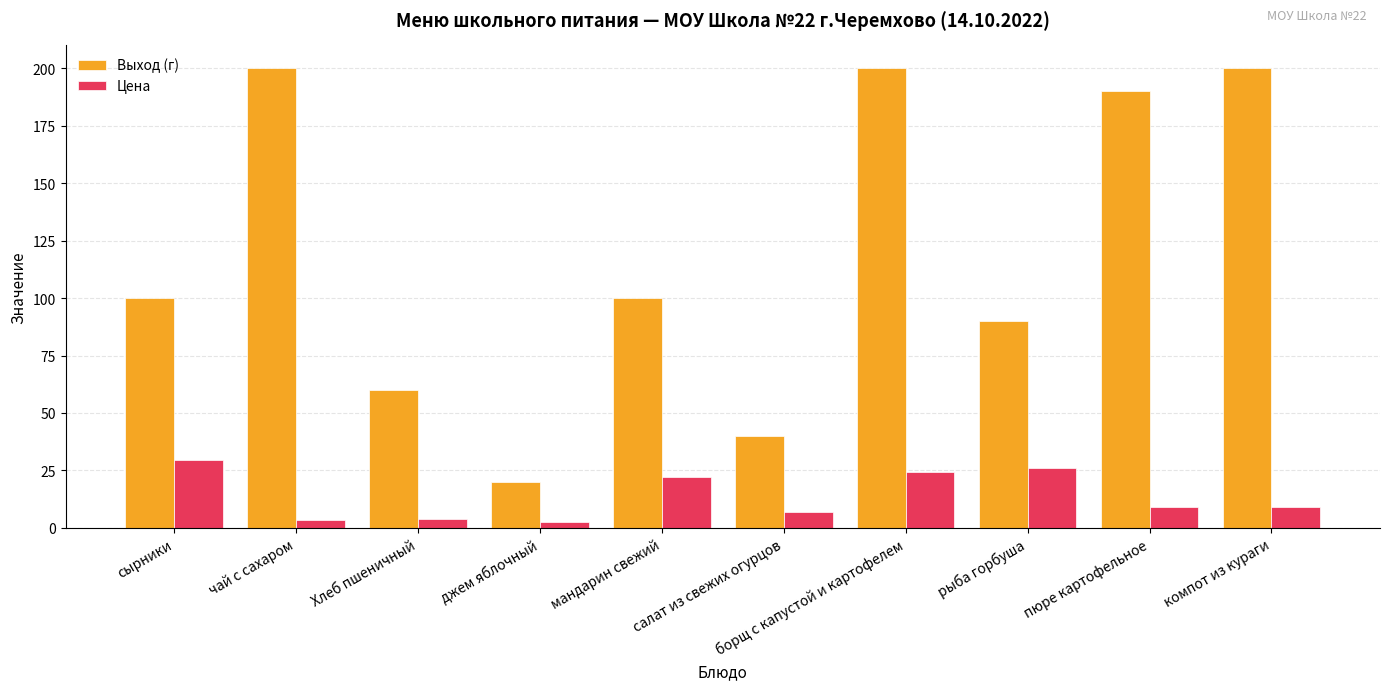

The value of Выход (г) at пюре картофельное is 190.0. True or false?

True